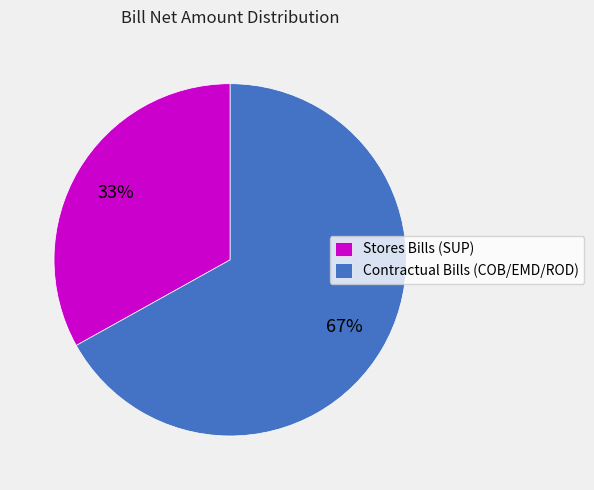

Is it true that Stores Bills (SUP) is 33% of the pie?

True